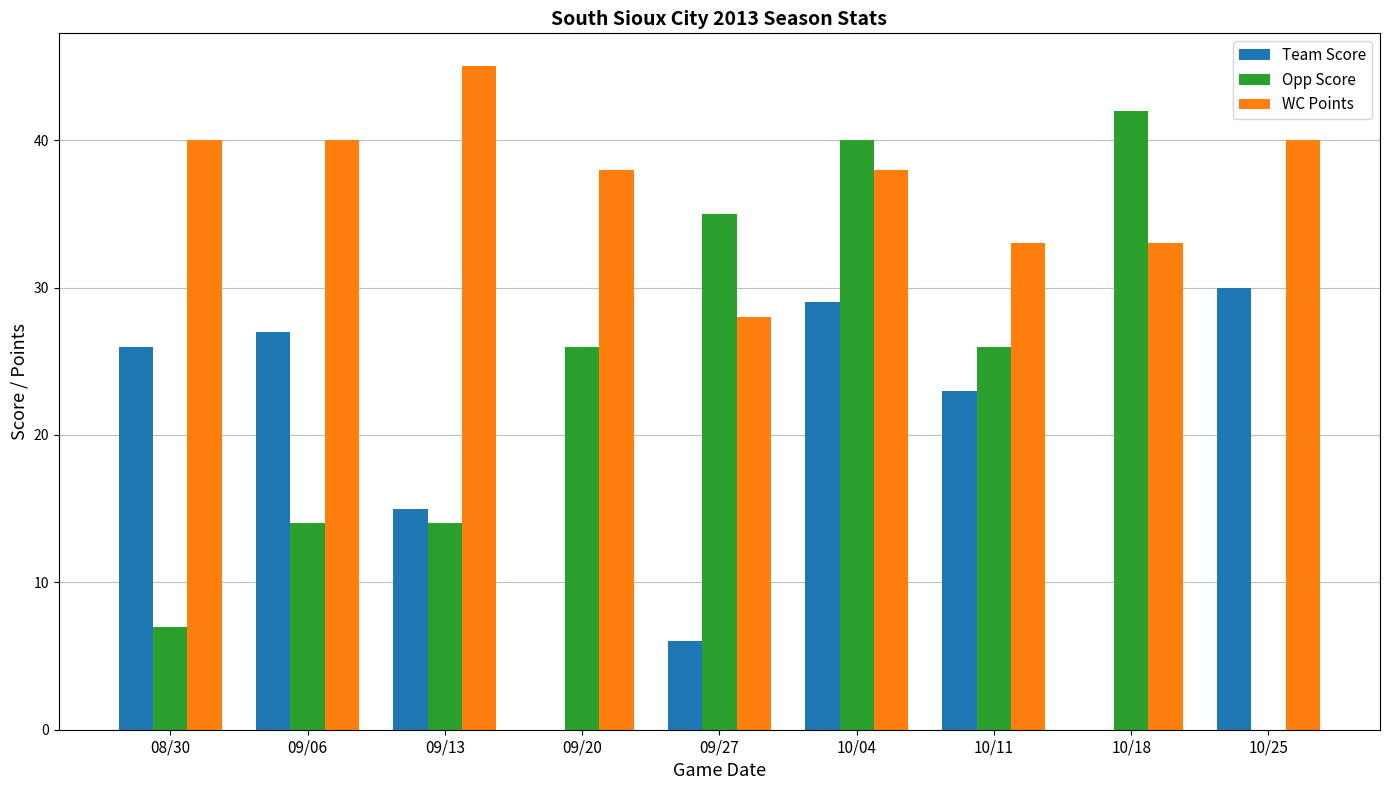

What are all the series names shown in the legend?

Team Score, Opp Score, WC Points